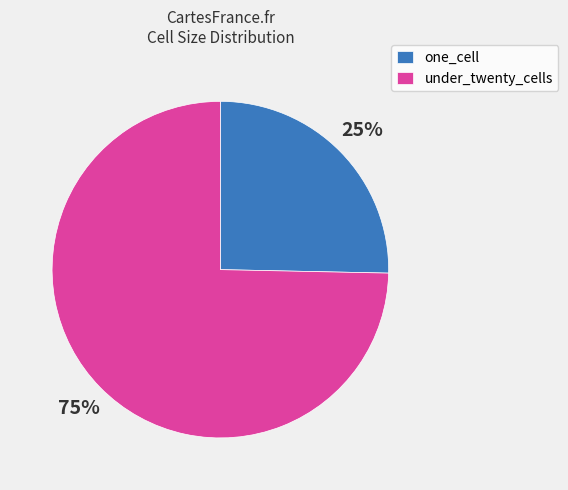

Count the number of slices in the pie.

2